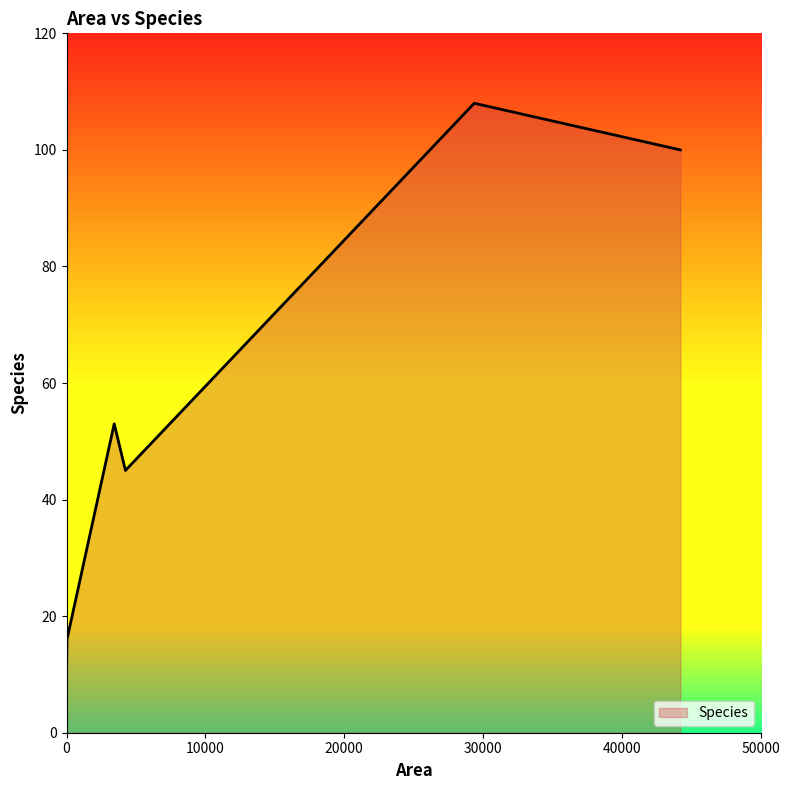

What is the difference between the second highest and second lowest values?

89